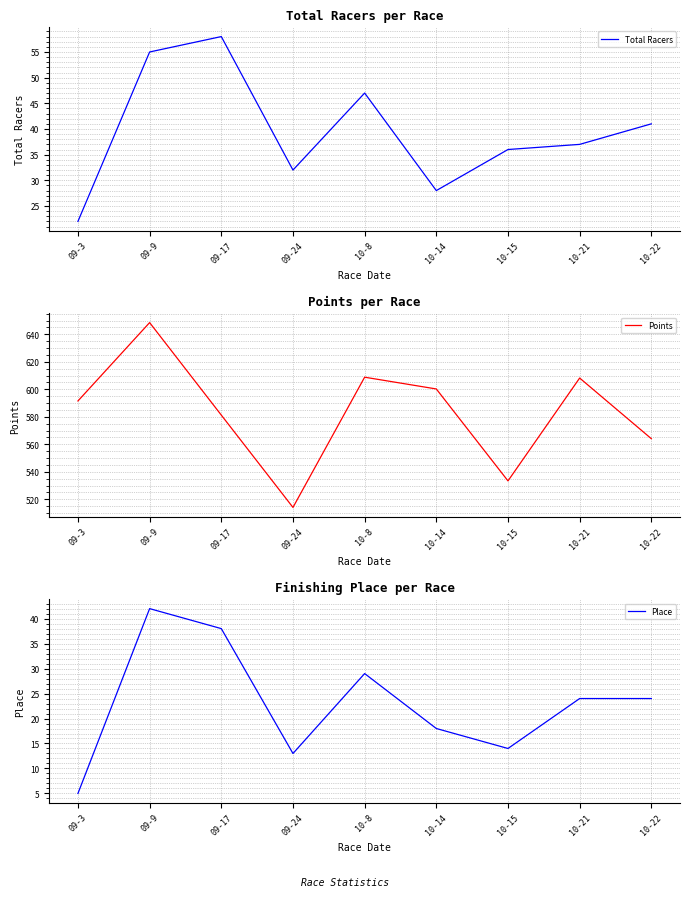

True or false: Total Racers has a value of 9.2 at 10-22.

False